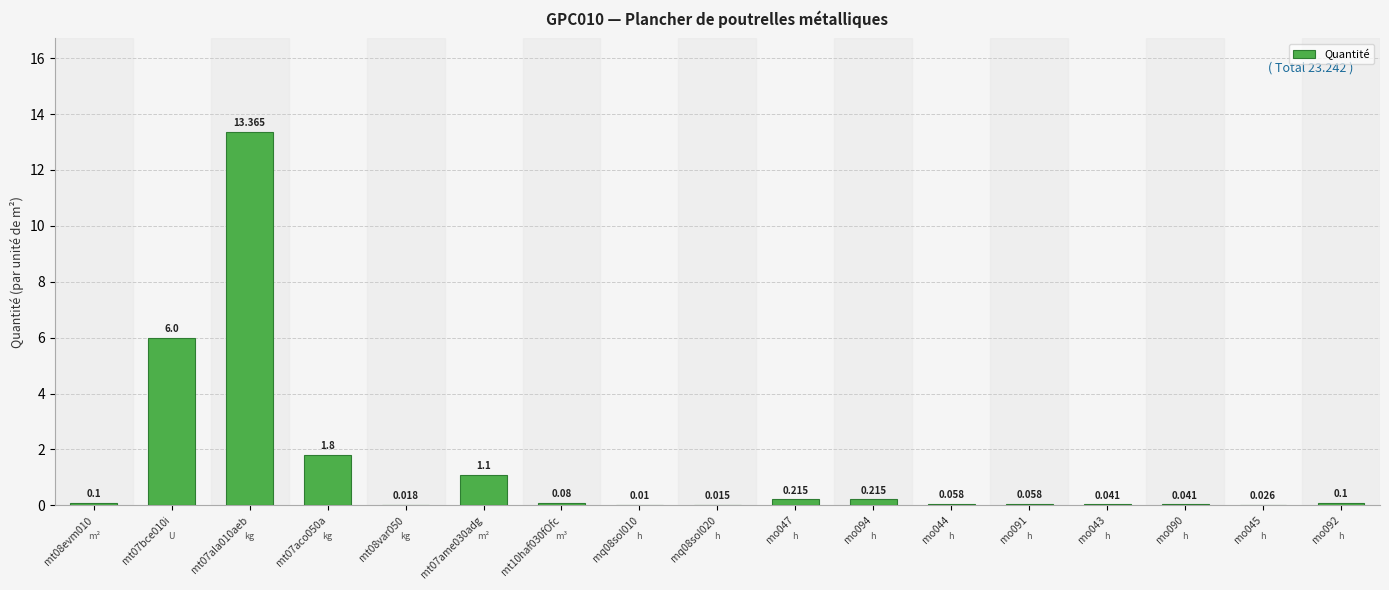

What is the sum of all values?

23.2